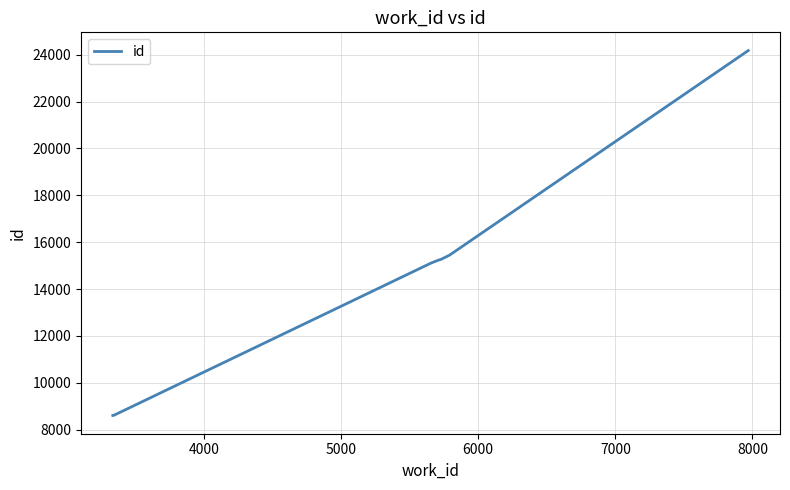

Count the number of categories in the chart.

10